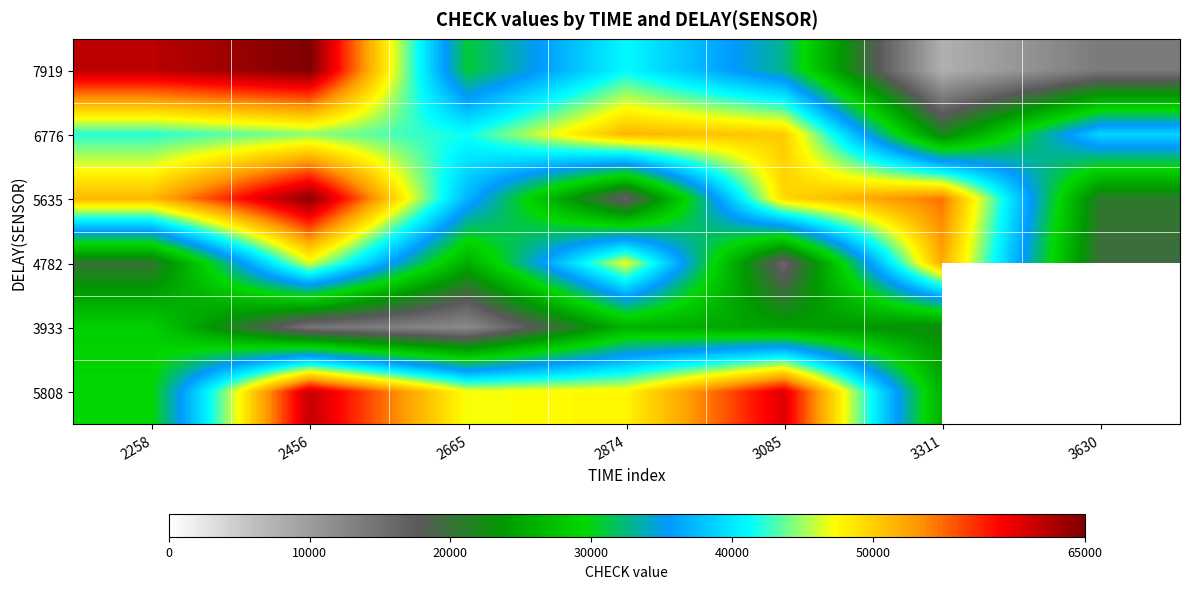

What is the minimum value for 4782?

15971.0